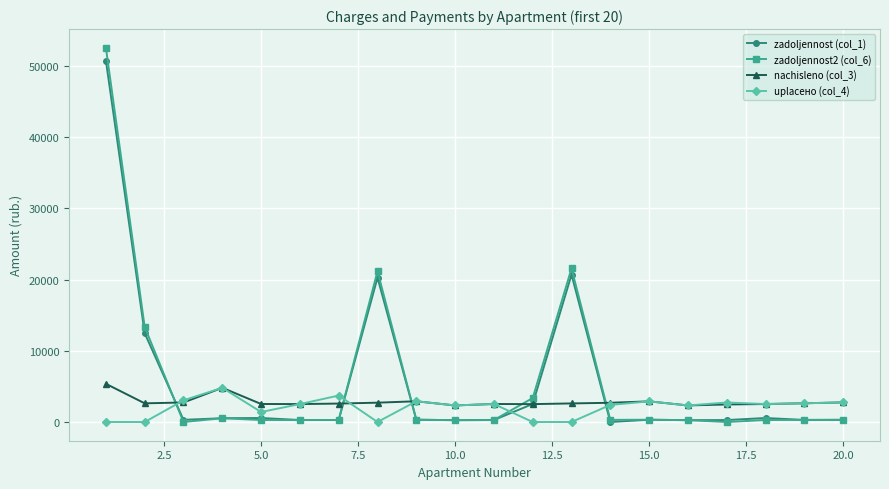

At how many categories does at least one series exceed 16748?

3